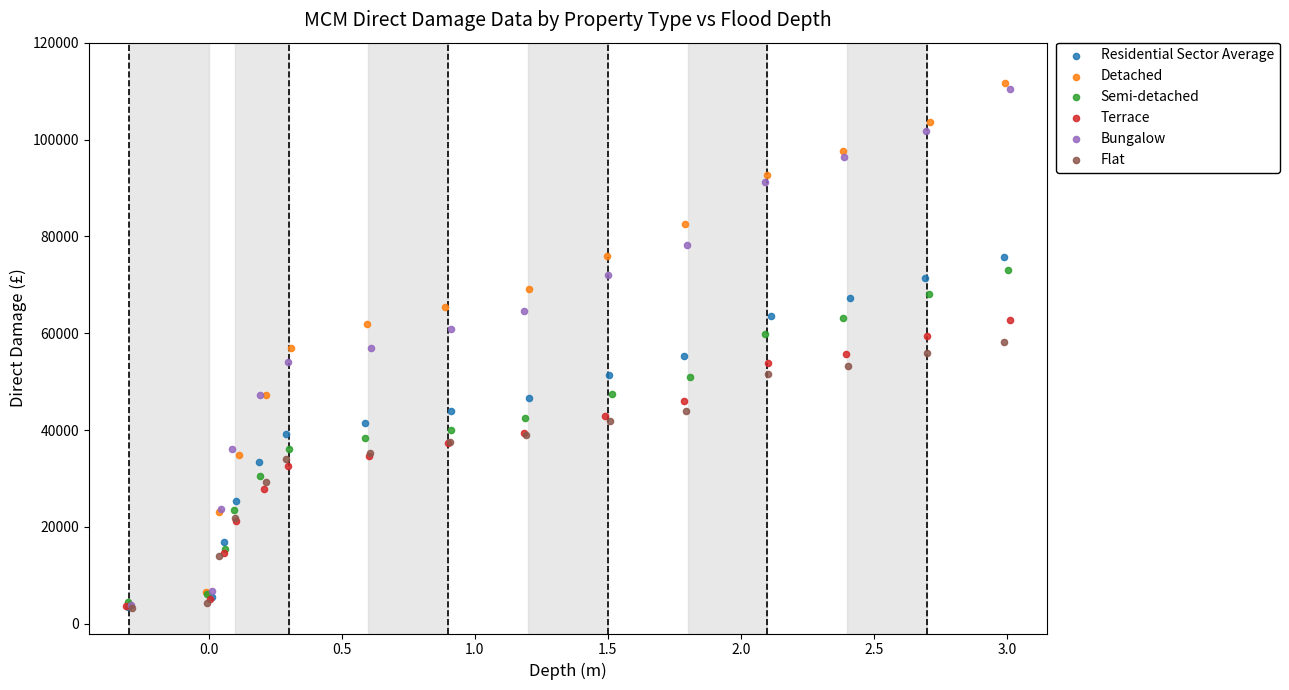

Which series has the widest spread of Y values?

Detached